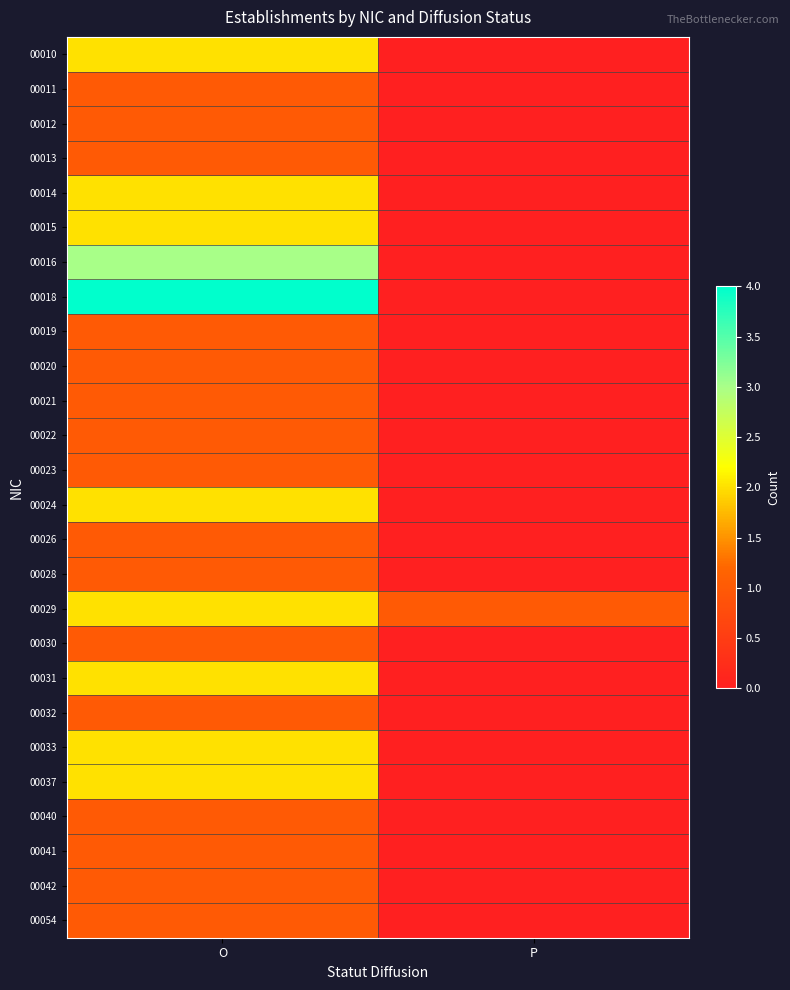

Rank the series at O from lowest to highest value.

00011, 00012, 00013, 00019, 00020, 00021, 00022, 00023, 00026, 00028, 00030, 00032, 00040, 00041, 00042, 00054, 00010, 00014, 00015, 00024, 00029, 00031, 00033, 00037, 00016, 00018